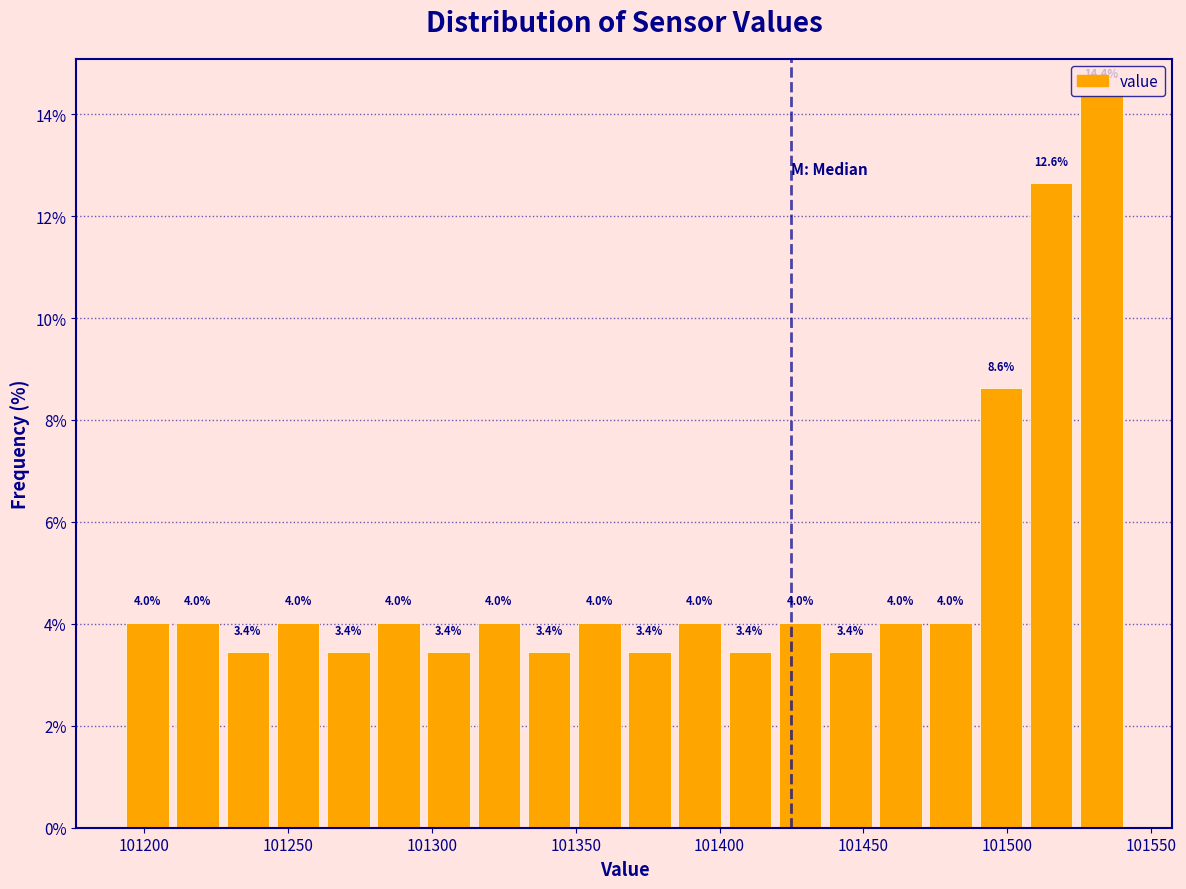

Read against the x-axis, roughly where is the centre of the tallest bar?

101535